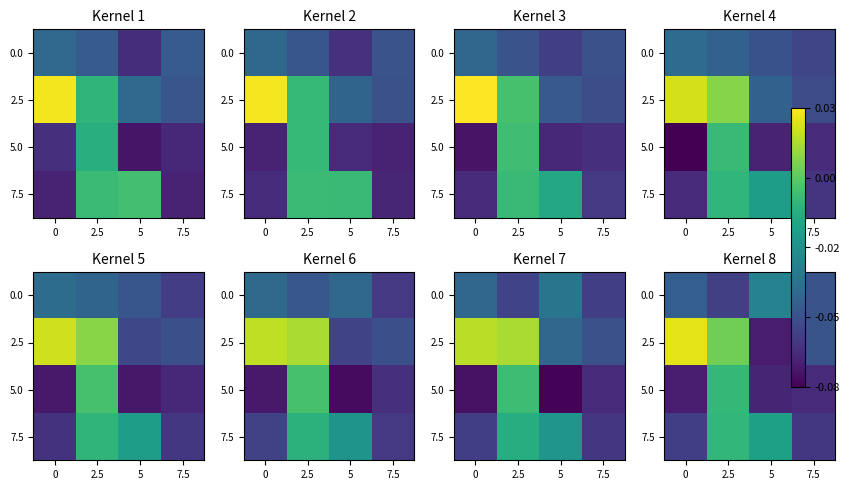

What is the smallest value displayed?

-0.1